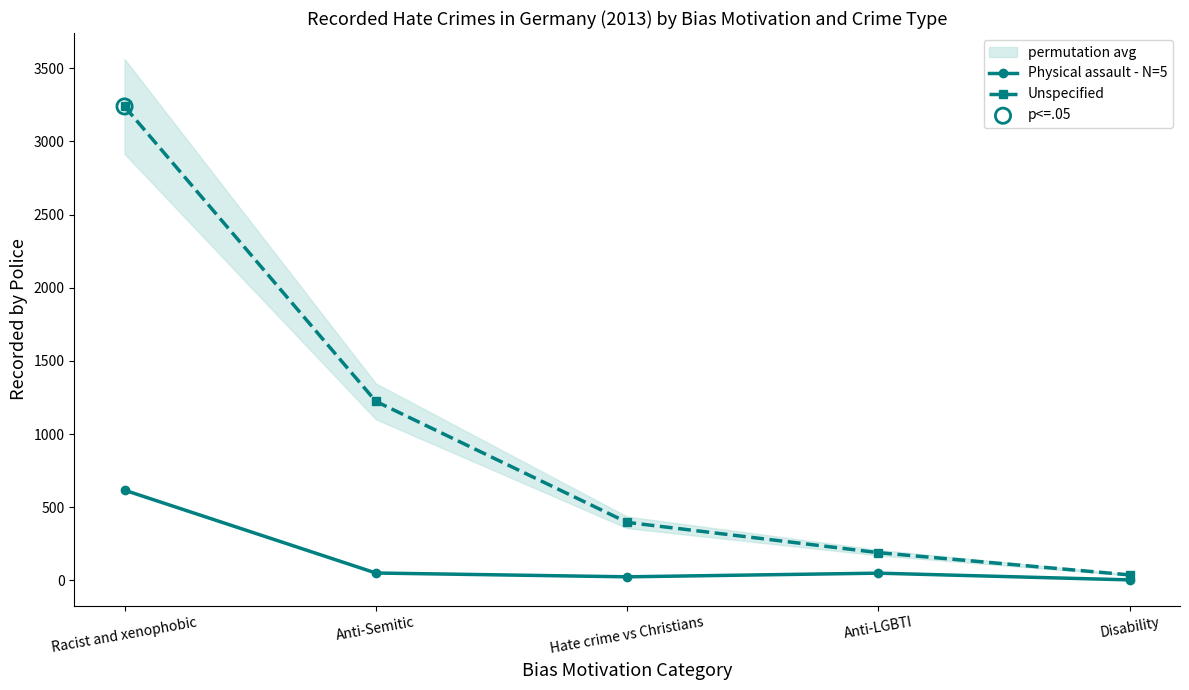

At how many categories does at least one series exceed 1066?

2